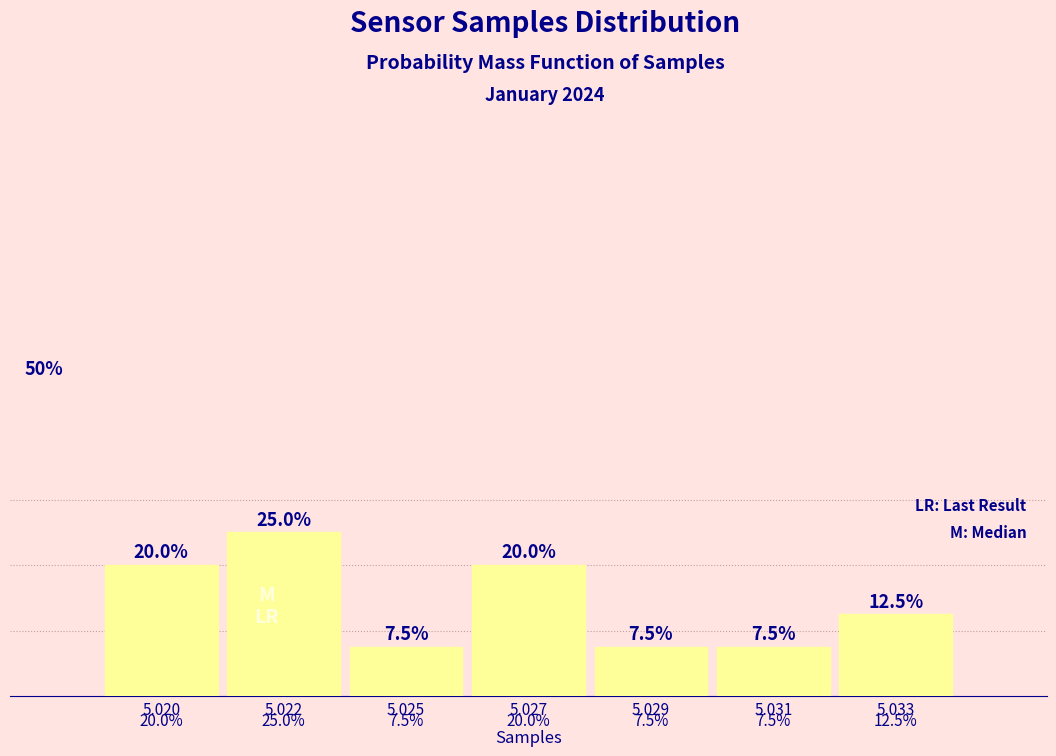

Are the bars horizontal?

No